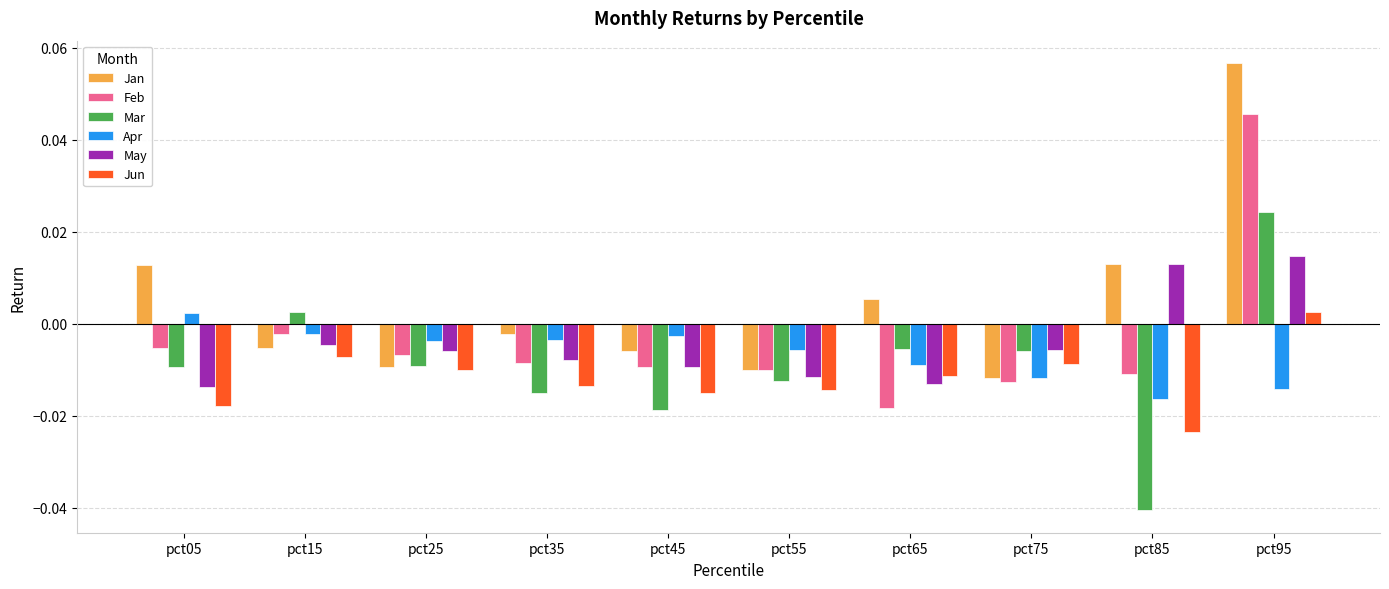

At which category is the sum across all series the highest?

pct95